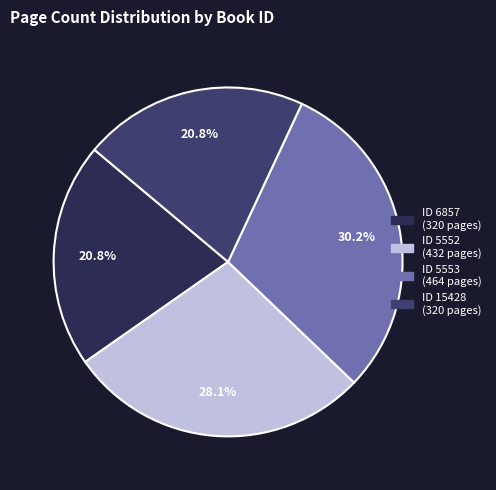

To the nearest percent, what is the average slice percentage?

25%